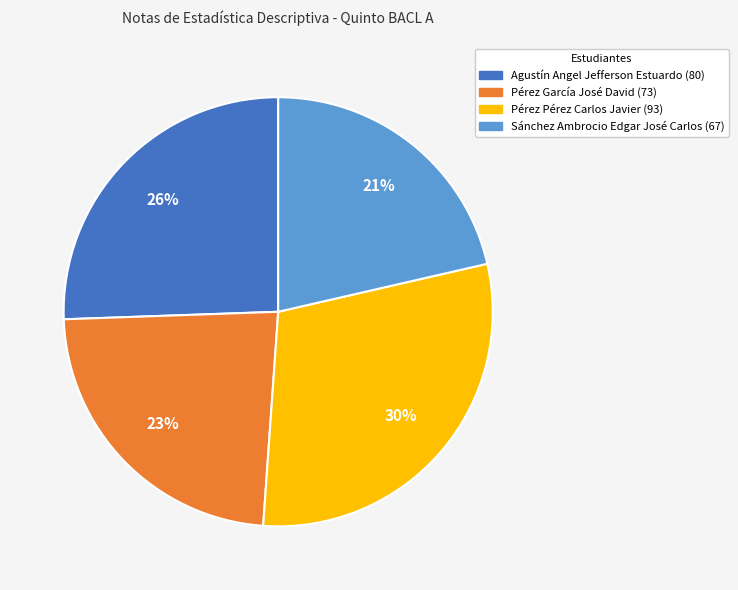

True or false: Pérez Pérez Carlos Javier accounts for 41% of the total.

False